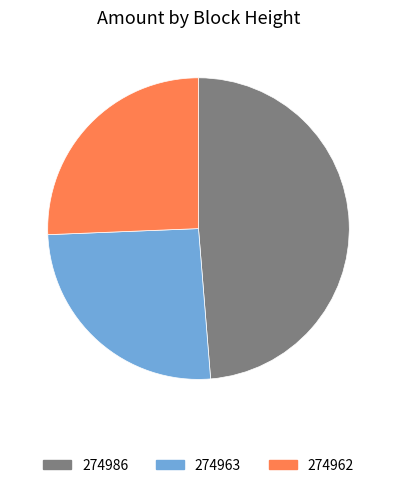

Count the number of slices in the pie.

3